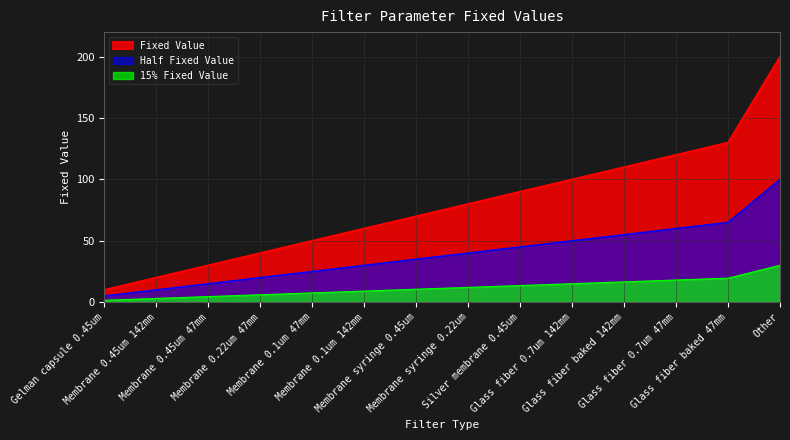

What is the label of the 12th point from the left?

Glass fiber 0.7um 47mm